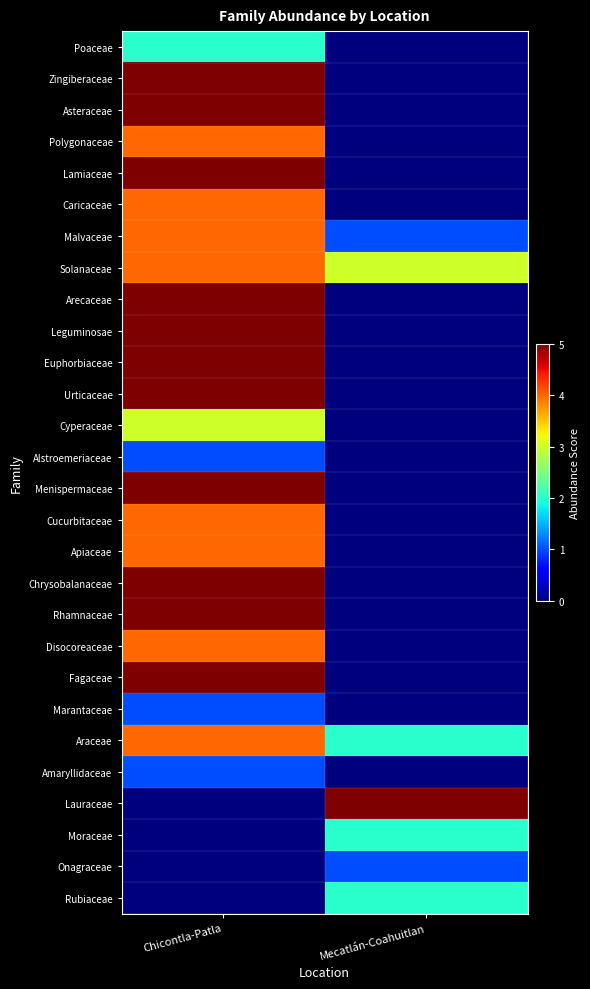

Rank the series at Mecatlán-Coahuitlan from highest to lowest value.

Lauraceae, Solanaceae, Araceae, Moraceae, Rubiaceae, Malvaceae, Onagraceae, Poaceae, Zingiberaceae, Asteraceae, Polygonaceae, Lamiaceae, Caricaceae, Arecaceae, Leguminosae, Euphorbiaceae, Urticaceae, Cyperaceae, Alstroemeriaceae, Menispermaceae, Cucurbitaceae, Apiaceae, Chrysobalanaceae, Rhamnaceae, Disocoreaceae, Fagaceae, Marantaceae, Amaryllidaceae